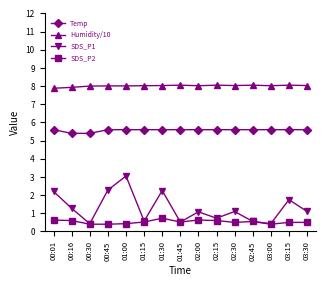

Is the value of Humidity/10 at 00:45 greater than the value of Temp at 01:00?

Yes